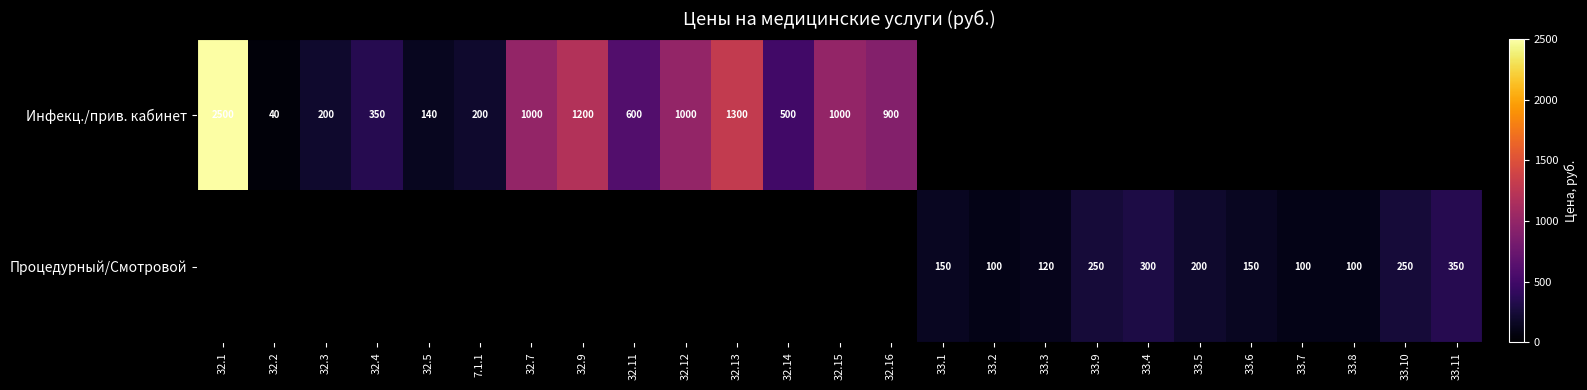

True or false: Инфекц./прив. кабинет has a value of 1766 at 32.9.

False